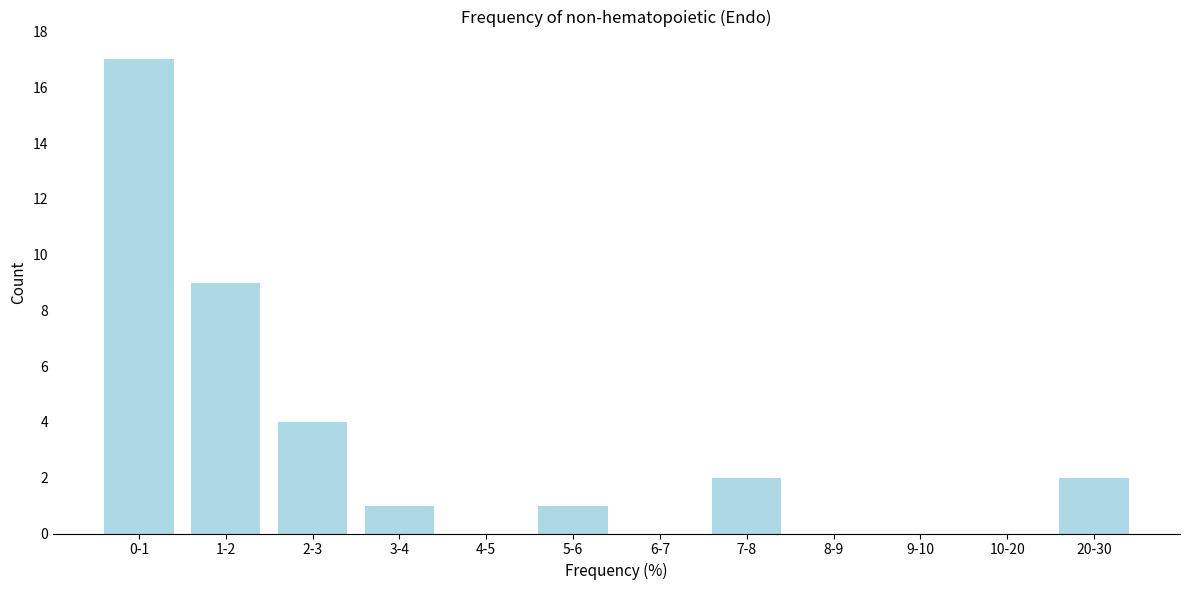

Reading left to right, what are all the values shown in this chart?

0-1=17	1-2=9	2-3=4	3-4=1	4-5=0	5-6=1	6-7=0	7-8=2	8-9=0	9-10=0	10-20=0	20-30=2